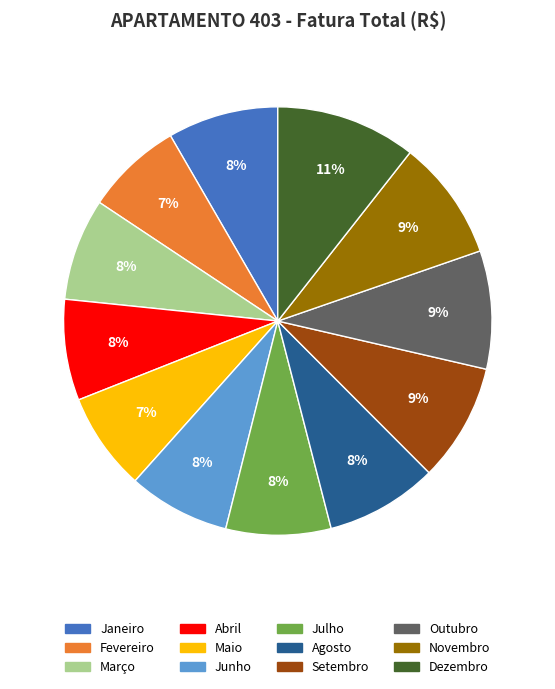

Is Janeiro the majority of the pie?

No